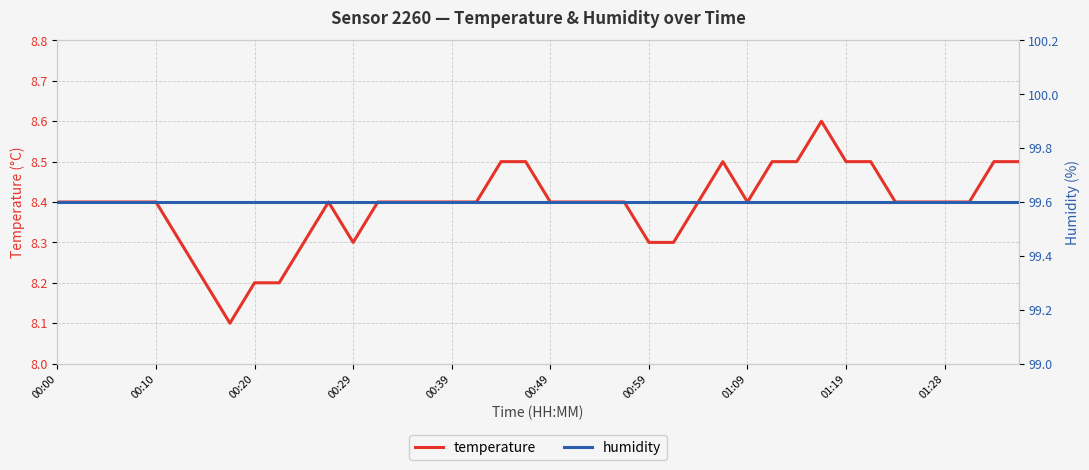

Does the chart have visible grid lines?

Yes